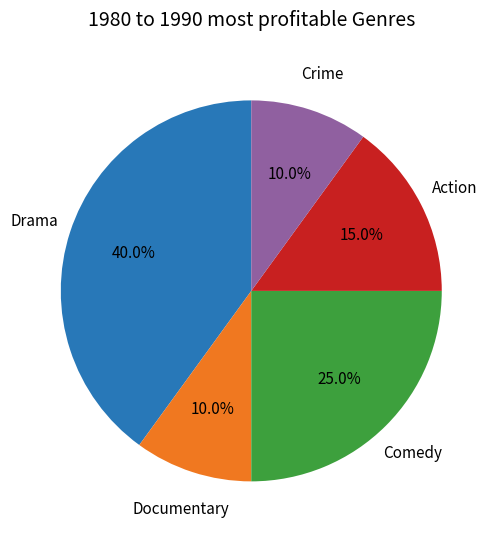

Does Comedy represent more than half of the total?

No